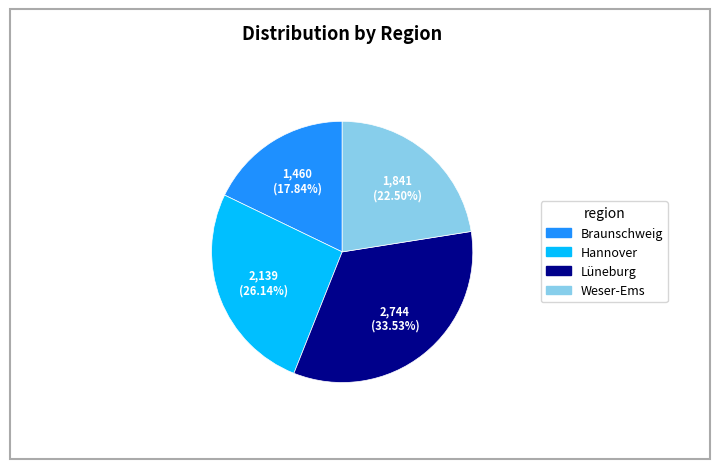

To the nearest percent, what percentage of the pie is Hannover?

26%